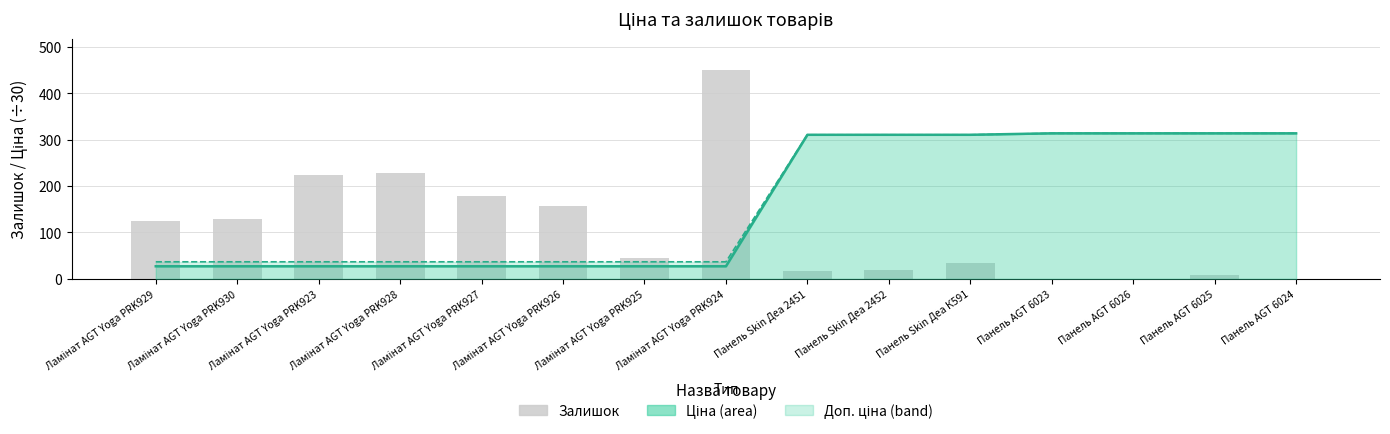

At which category is the sum across all series the highest?

Панель Skin Деа К591